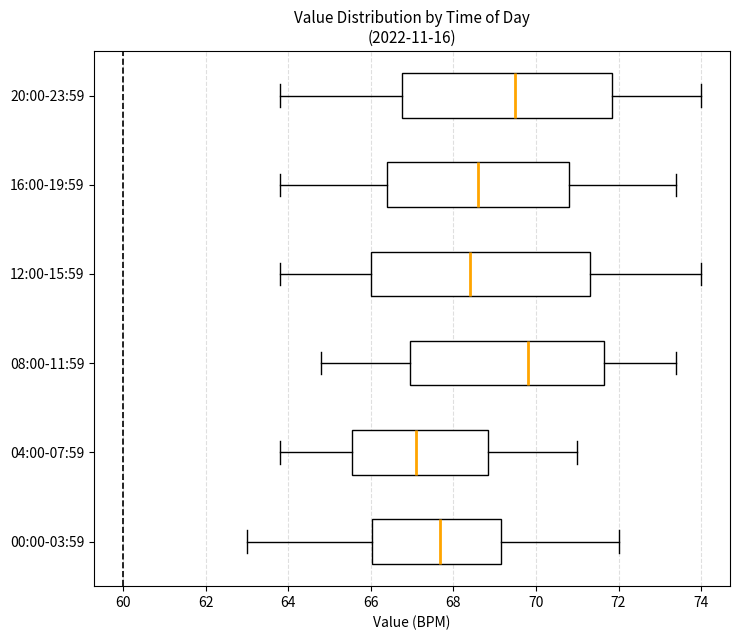

Reading bottom to top, read every box against the x-axis: the position of its median line, the range the box covers, and the ends of its whiskers. The values are not printed on the chart, so give them approximately, as read against the axis.

00:00-03:59: median 67.6, box 66.0 to 69.2, whiskers 63.0 to 72.0
04:00-07:59: median 67.2, box 65.6 to 68.8, whiskers 63.8 to 71.0
08:00-11:59: median 69.8, box 67.0 to 71.6, whiskers 64.8 to 73.4
12:00-15:59: median 68.4, box 66.0 to 71.4, whiskers 63.8 to 74.0
16:00-19:59: median 68.6, box 66.4 to 70.8, whiskers 63.8 to 73.4
20:00-23:59: median 69.6, box 66.8 to 71.8, whiskers 63.8 to 74.0